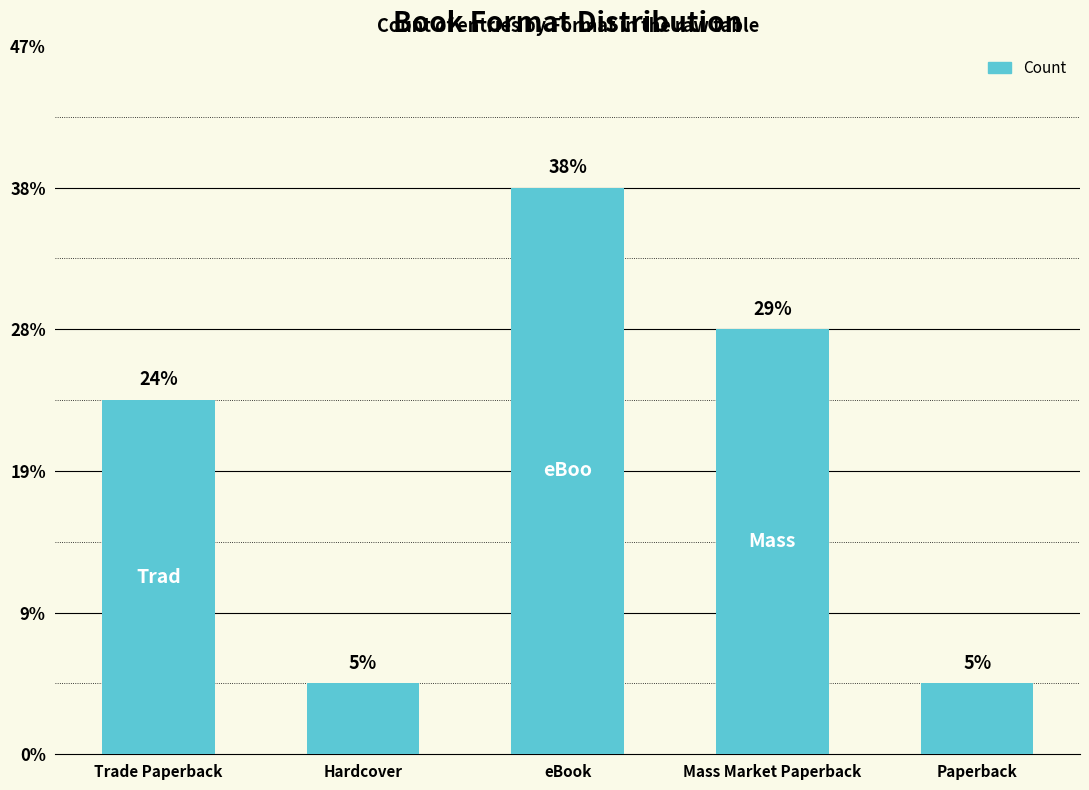

Does the chart contain any negative values?

No